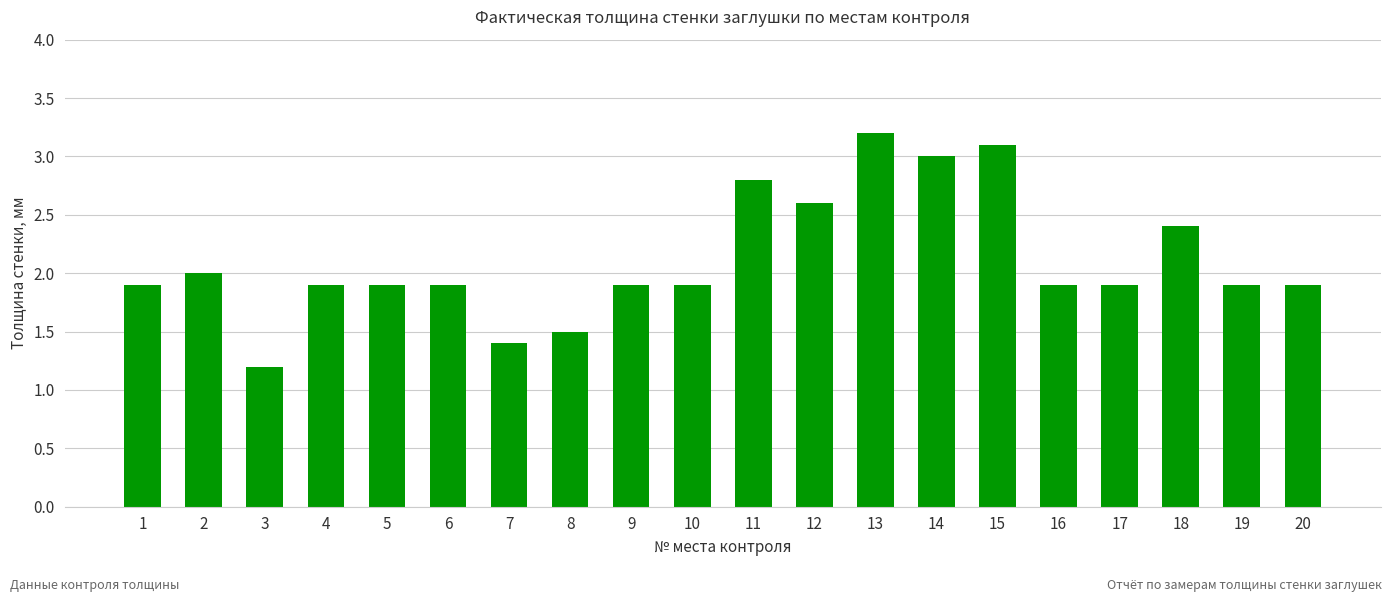

What value does the data have at 2?

2.0